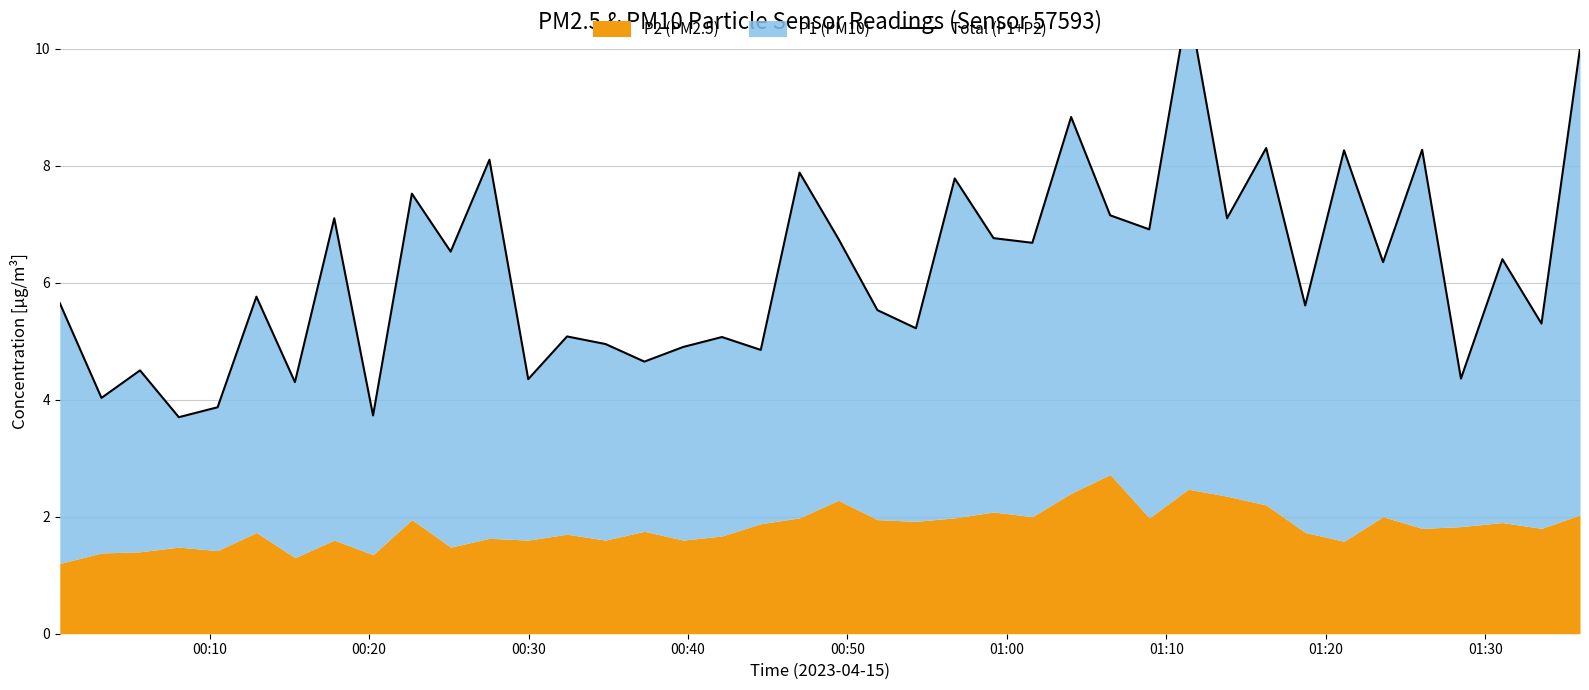

Is it true that the value at 01:10 is 6.1?

False